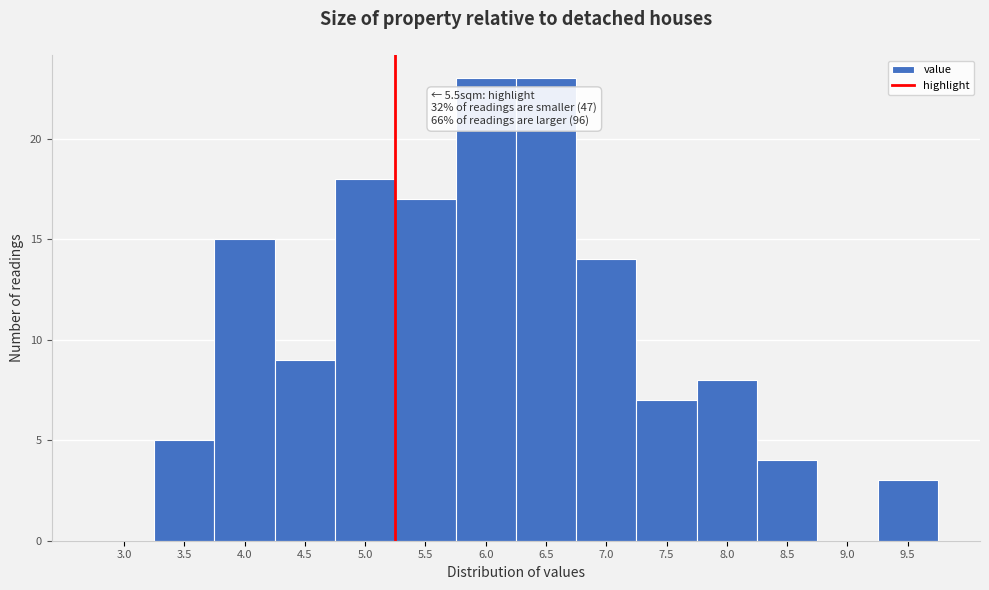

Reading left to right, what are all the values shown in this chart?

3.0=0	3.5=5	4.0=15	4.5=9	5.0=18	5.5=17	6.0=23	6.5=23	7.0=14	7.5=7	8.0=8	8.5=4	9.0=0	9.5=3